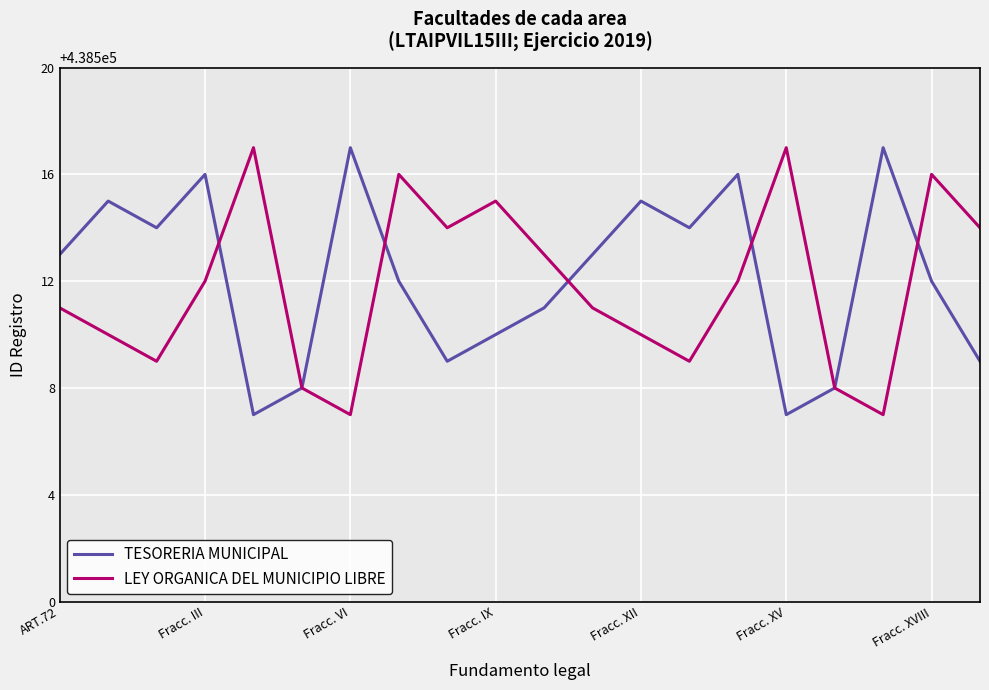

What is the highest value of the LEY ORGANICA DEL MUNICIPIO LIBRE series?

438517